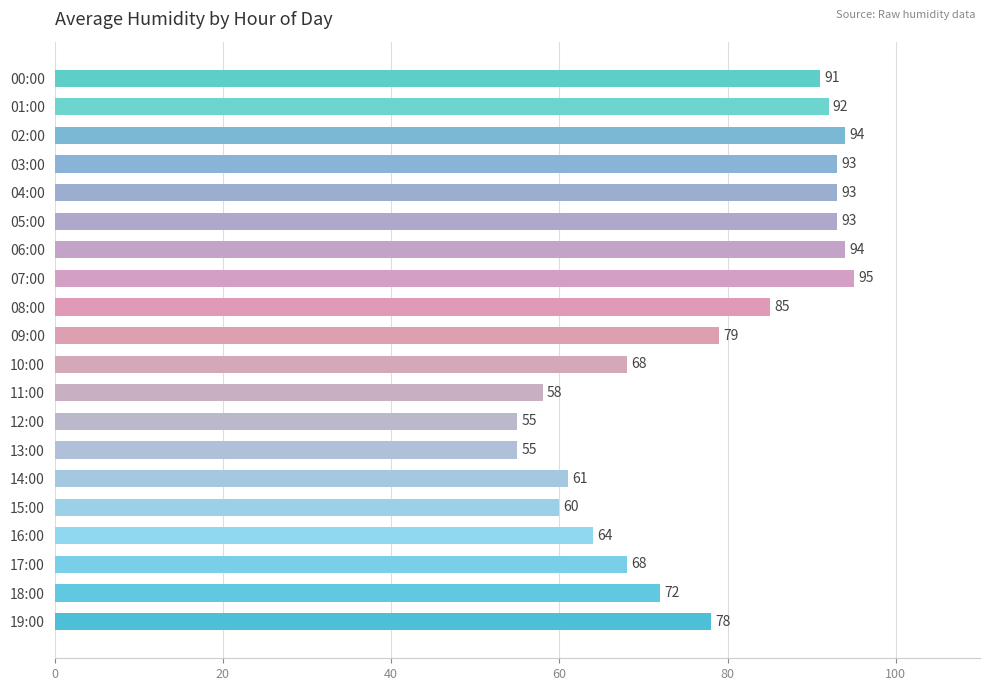

The value at 07:00 is 160. True or false?

False